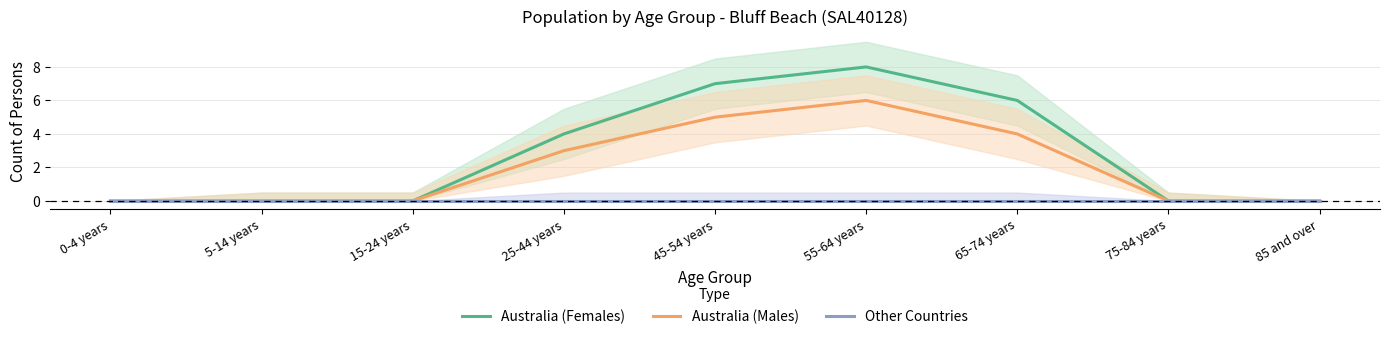

What is the maximum value shown in the chart?

8